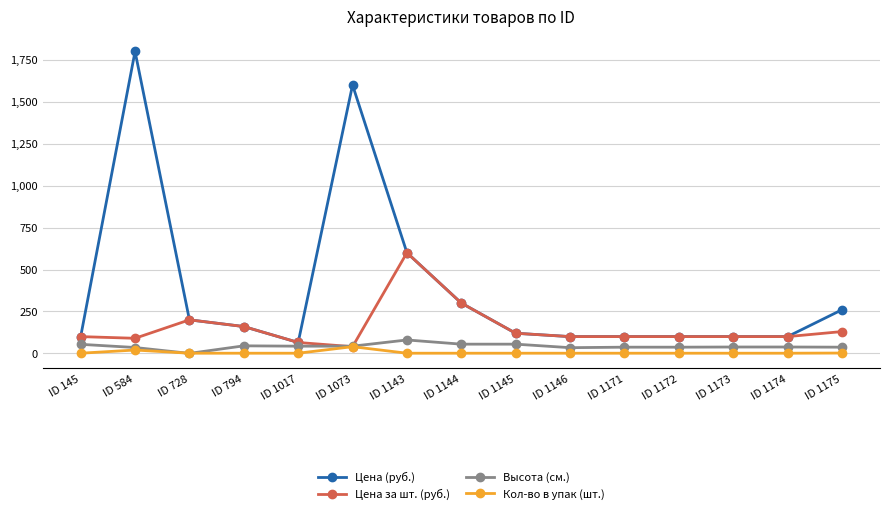

Is it true that Цена за шт. (руб.) equals 65 at ID 1017?

True